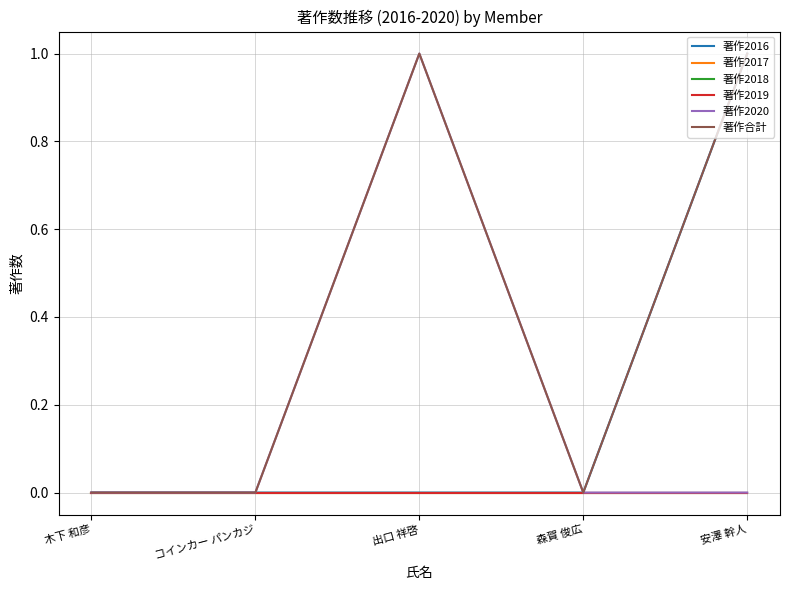

What value does the 著作合計 series have at 出口 祥啓?

1